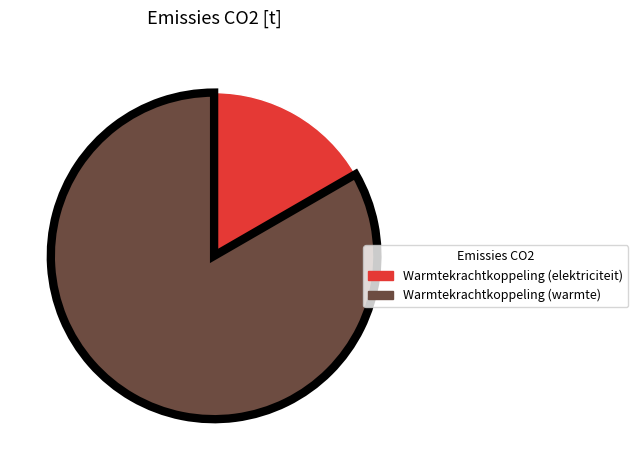

Is there any slice that represents more than half of the pie?

Yes